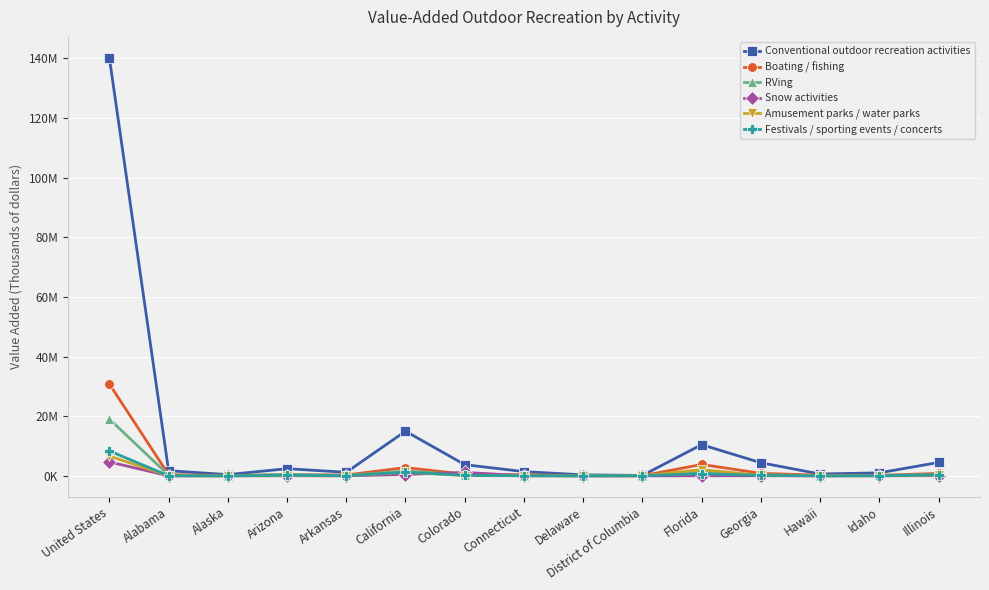

What is the total value across all series at Delaware?

478043